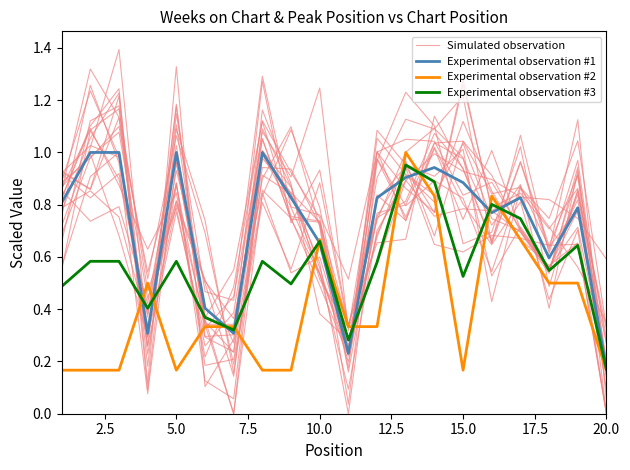

After their last crossing, which series has the higher values: Experimental observation #3 or Simulated observation?

Experimental observation #3